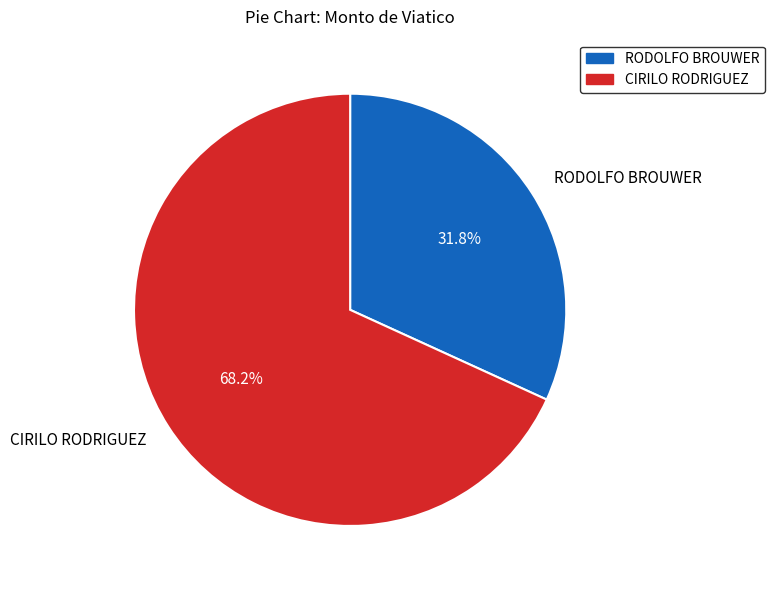

What is the total percentage of CIRILO RODRIGUEZ and RODOLFO BROUWER?

100.0%